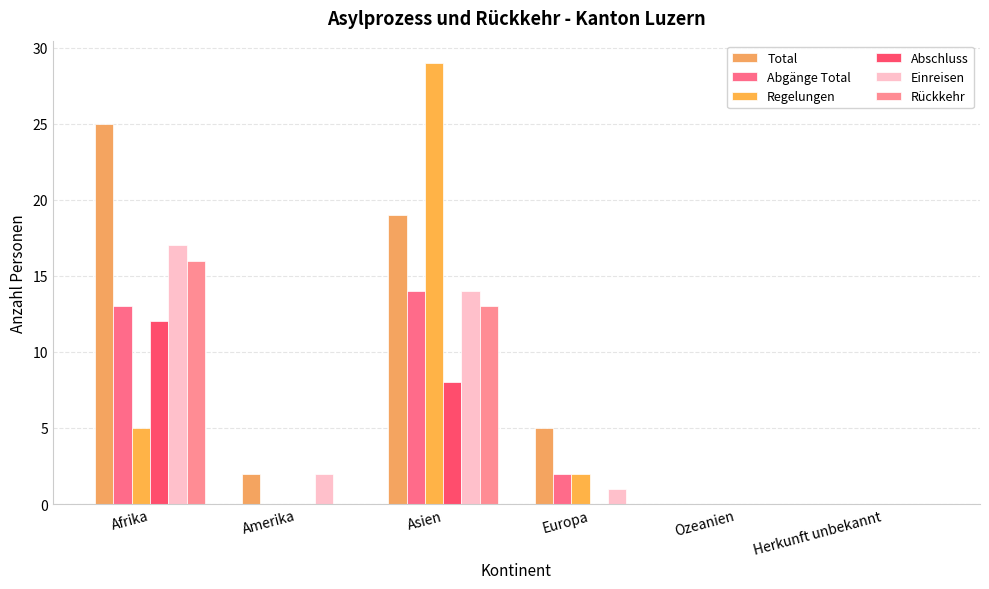

Reading left to right, list all the values displayed in this chart.

Total: Afrika=25	Amerika=2	Asien=19	Europa=5	Ozeanien=0	Herkunft unbekannt=0
Abgänge Total: Afrika=13	Amerika=0	Asien=14	Europa=2	Ozeanien=0	Herkunft unbekannt=0
Regelungen: Afrika=5	Amerika=0	Asien=29	Europa=2	Ozeanien=0	Herkunft unbekannt=0
Abschluss: Afrika=12	Amerika=0	Asien=8	Europa=0	Ozeanien=0	Herkunft unbekannt=0
Einreisen: Afrika=17	Amerika=2	Asien=14	Europa=1	Ozeanien=0	Herkunft unbekannt=0
Rückkehr: Afrika=16	Amerika=0	Asien=13	Europa=0	Ozeanien=0	Herkunft unbekannt=0